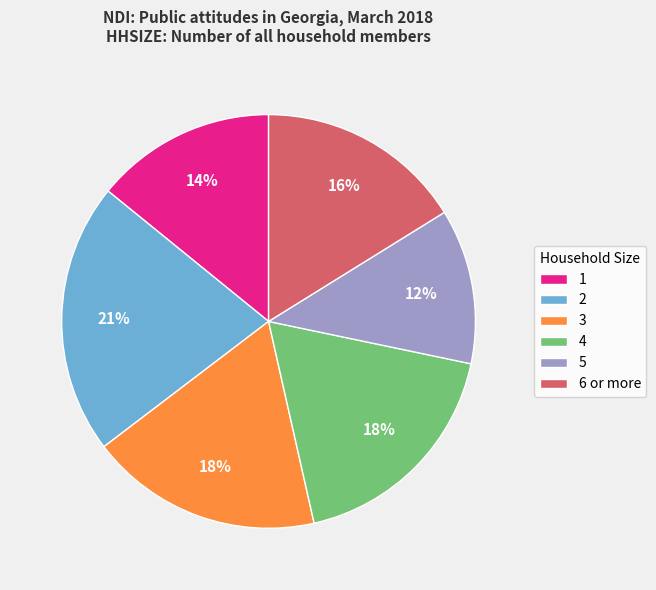

What is the largest slice in the pie chart?

2